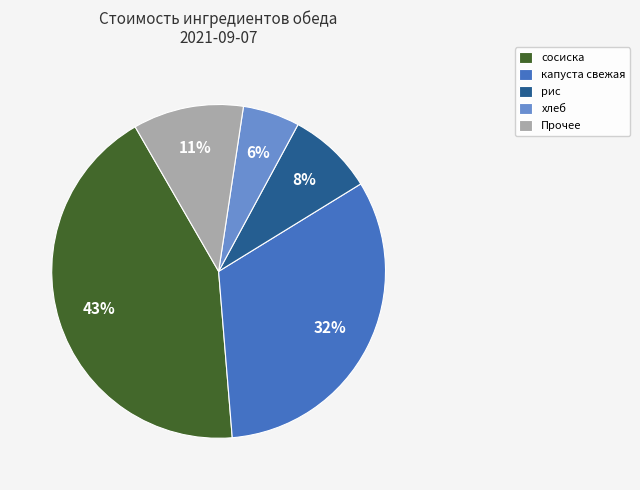

Between капуста свежая and Прочее, which is larger?

капуста свежая